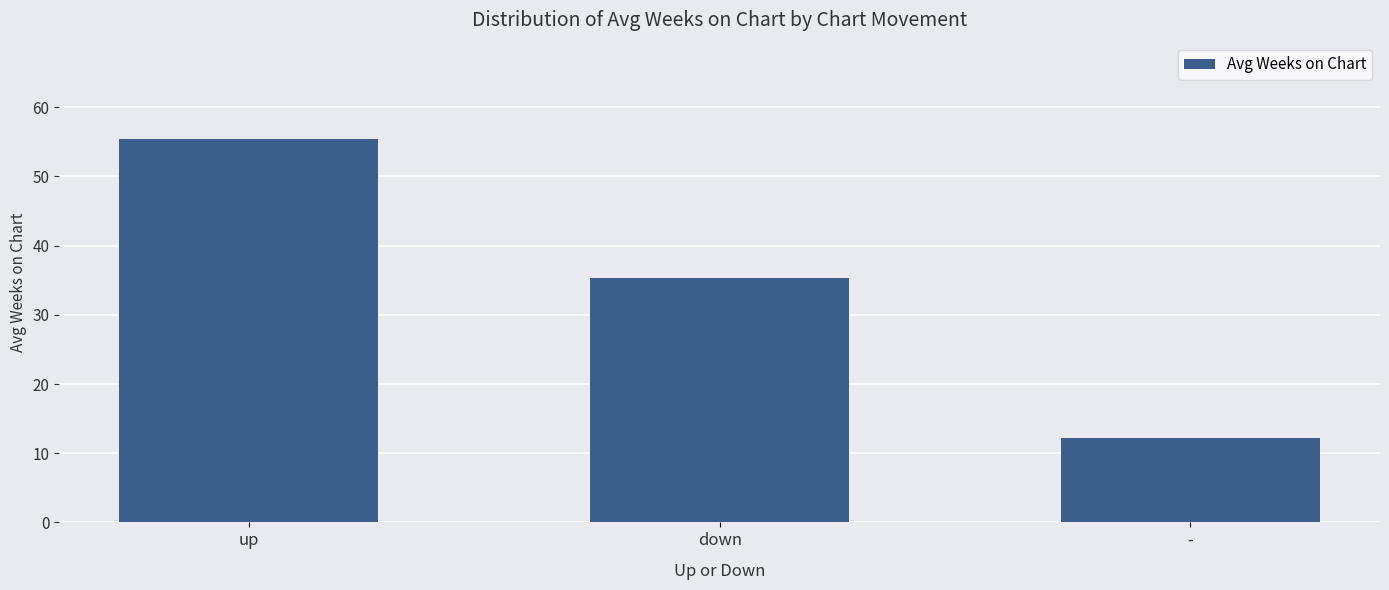

Between up and -, which is larger?

up